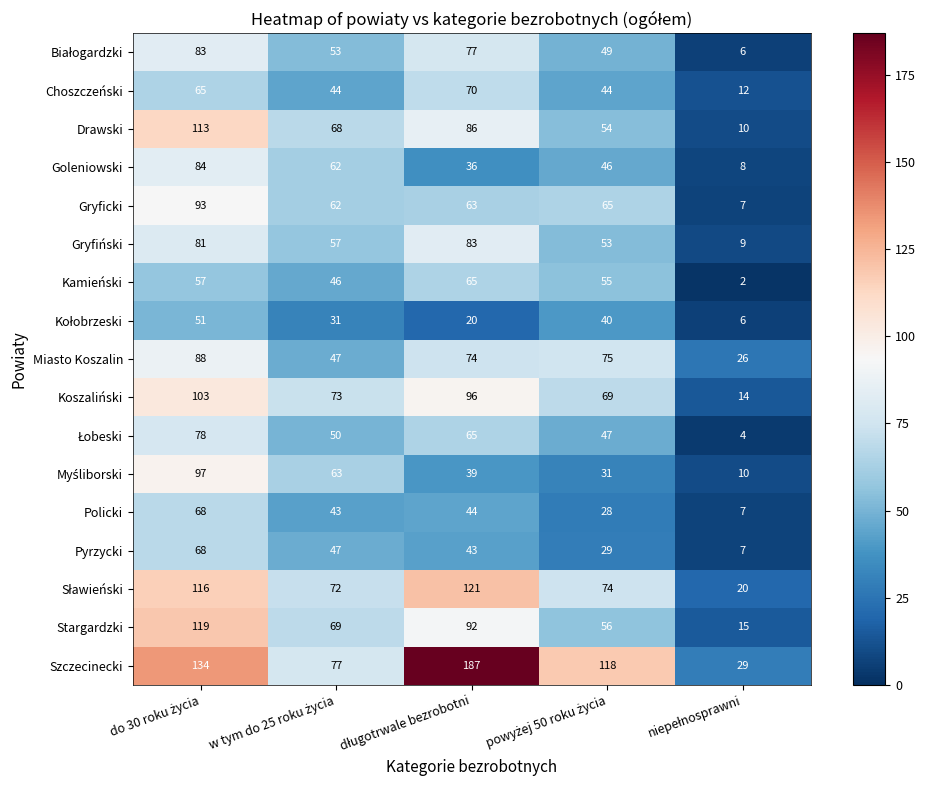

What is the average value of the Goleniowski series?

47